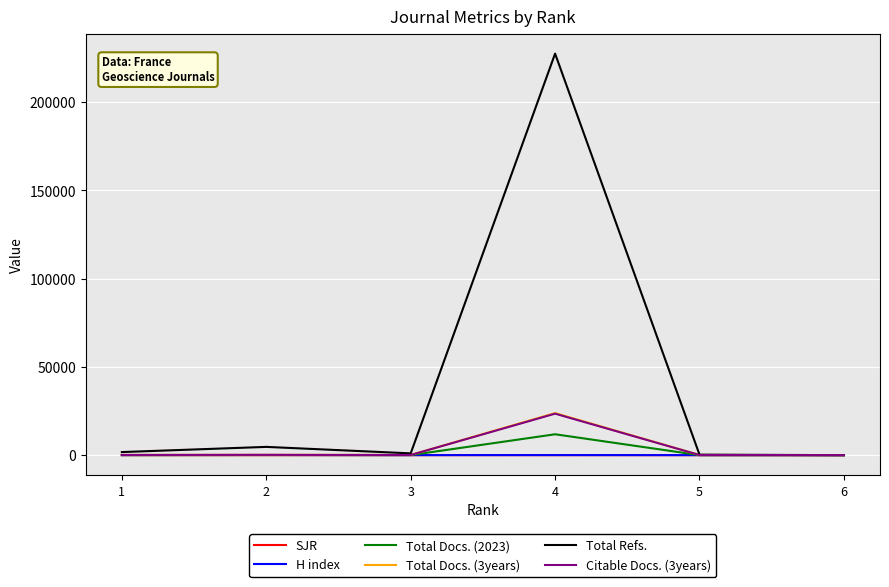

Is it true that SJR equals 0.2 at 4?

True